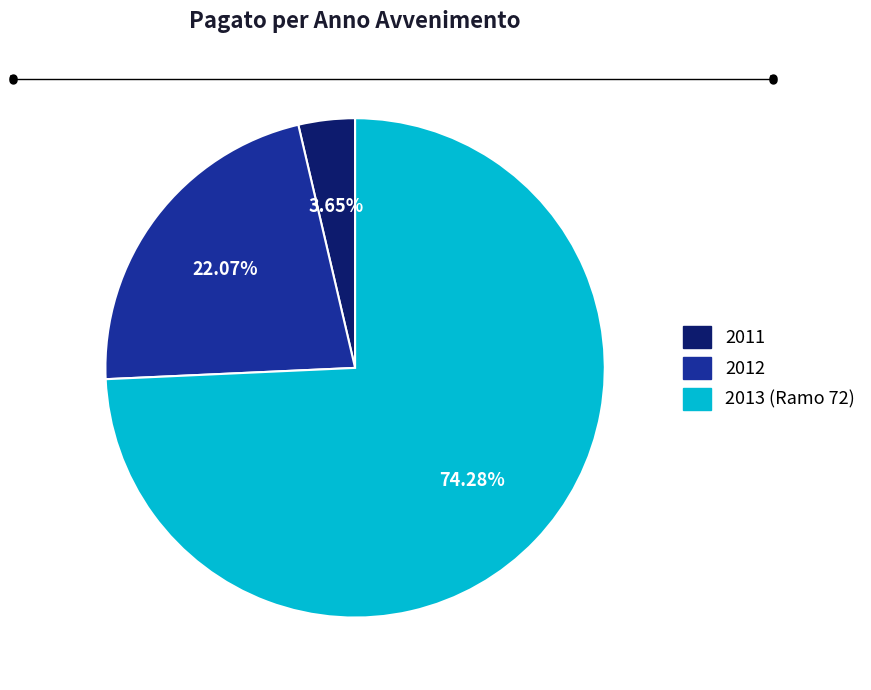

Does any single category account for the majority?

Yes